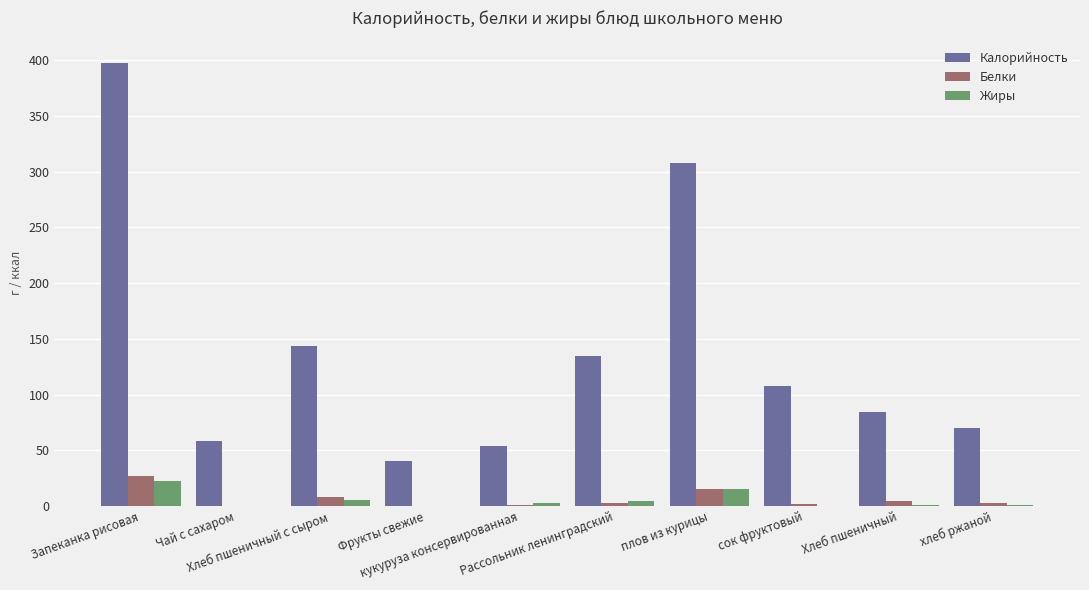

True or false: Белки has a value of 4.3 at Хлеб пшеничный.

True